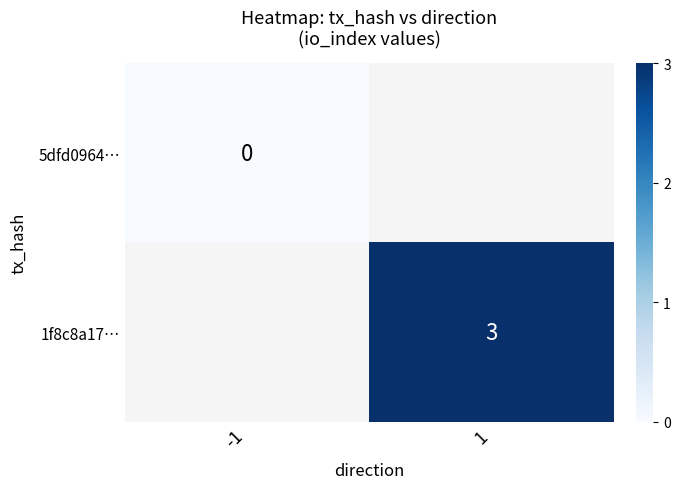

Between 1 and -1, which is larger?

-1